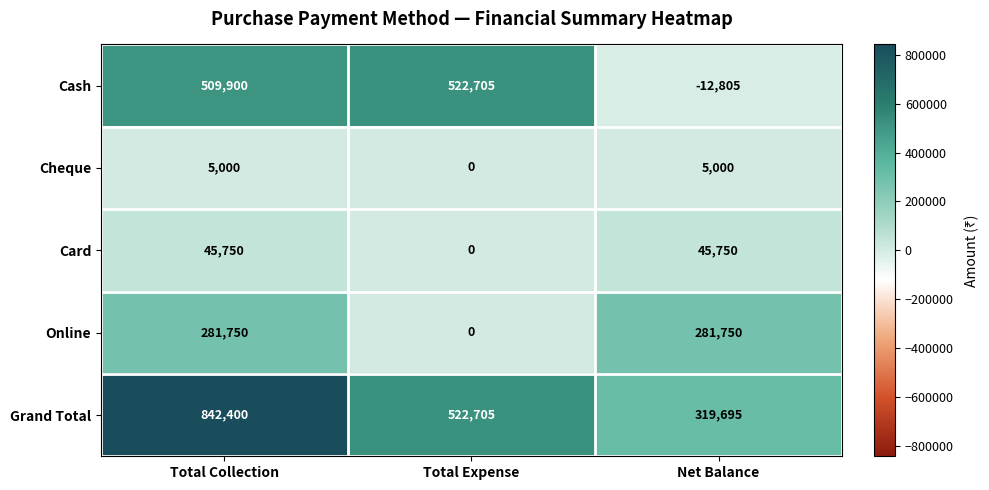

How many Cheque values are between 0 and 5000?

3